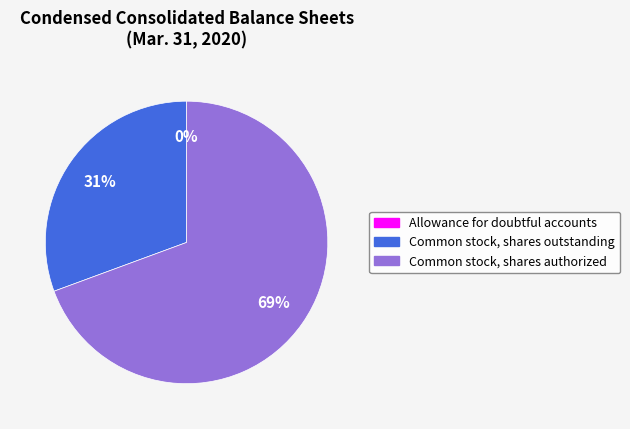

Does any single category account for the majority?

Yes